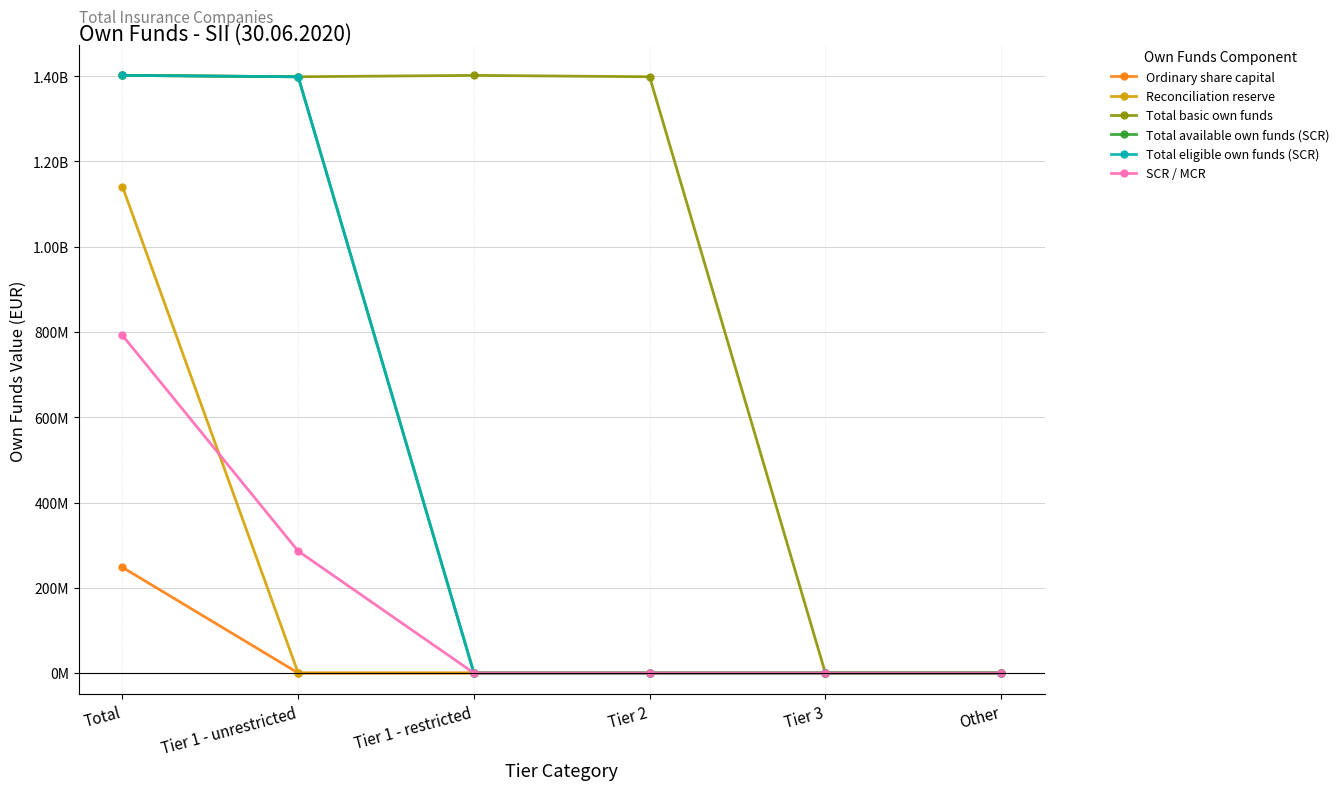

Is this an area chart (filled region under the line)?

No